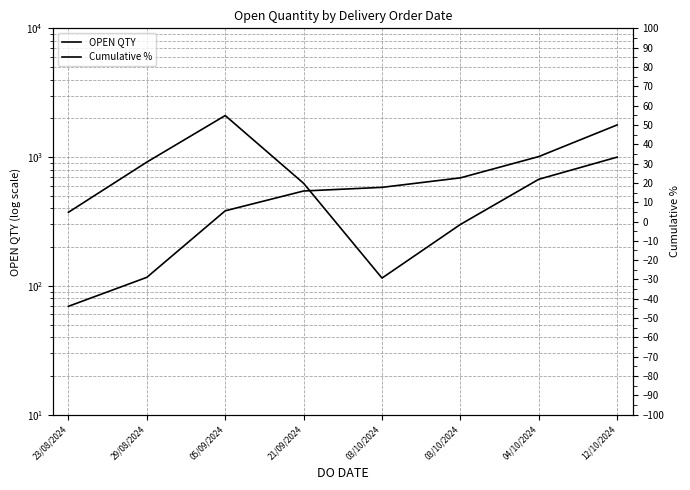

The OPEN QTY series shows 915.0 at 29/08/2024. True or false?

True